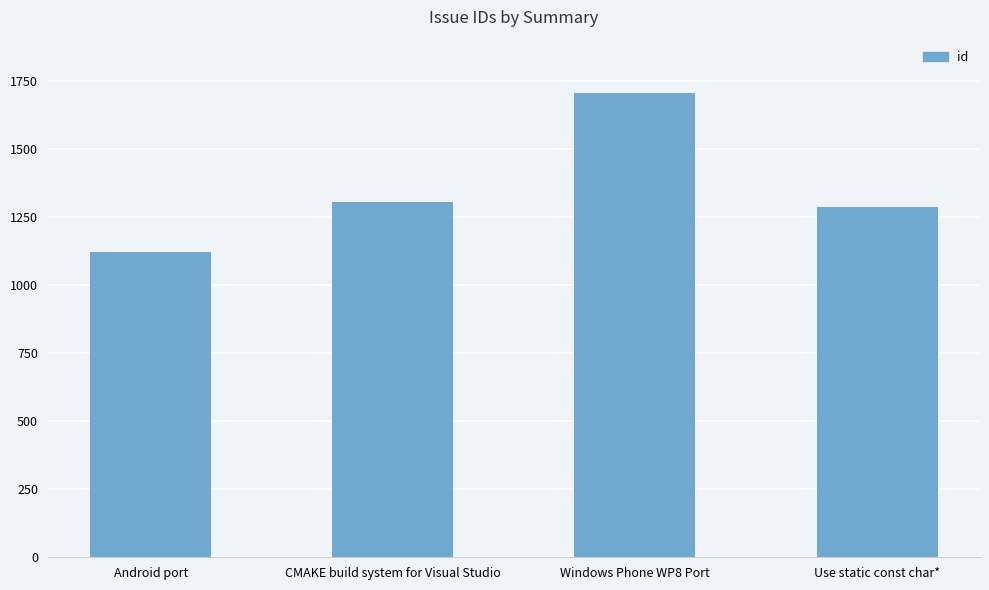

Read the value at Use static const char*.

1287